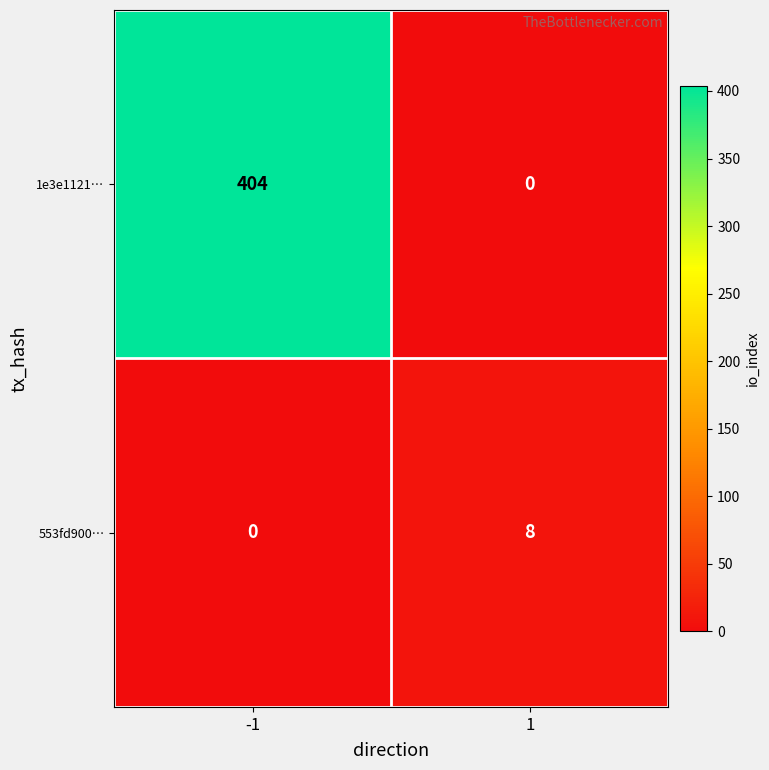

Rank the categories by 1e3e1121… value from lowest to highest.

1, -1